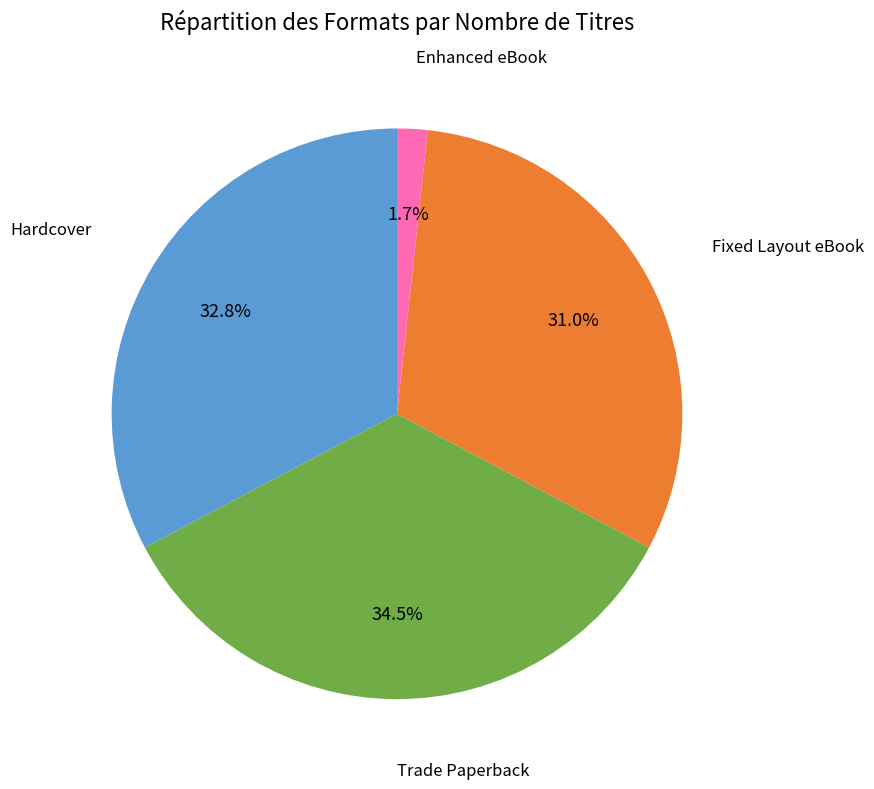

Does any single category account for the majority?

No